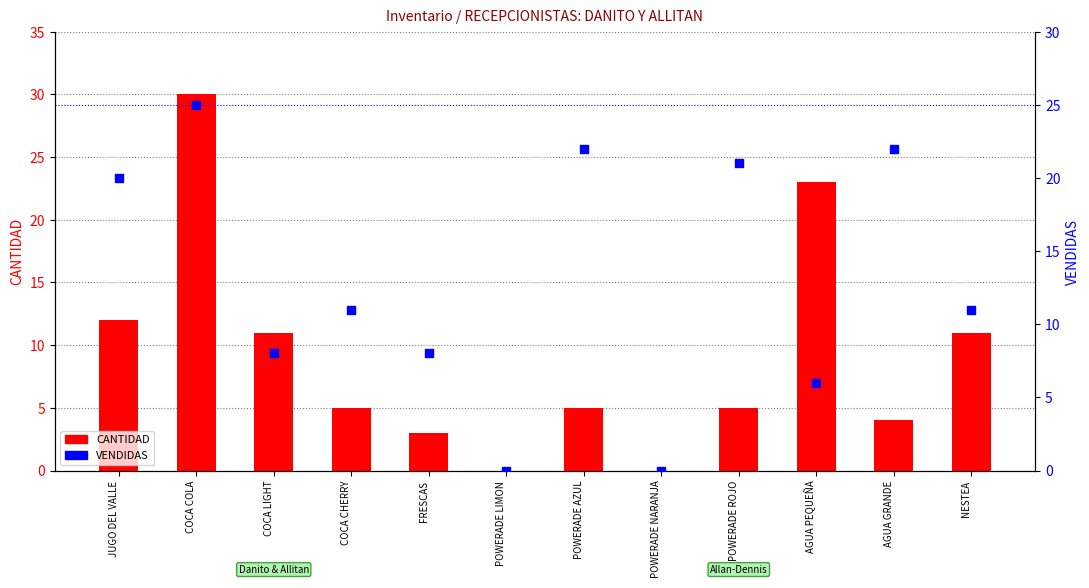

Which series has the largest total across all categories?

VENDIDAS